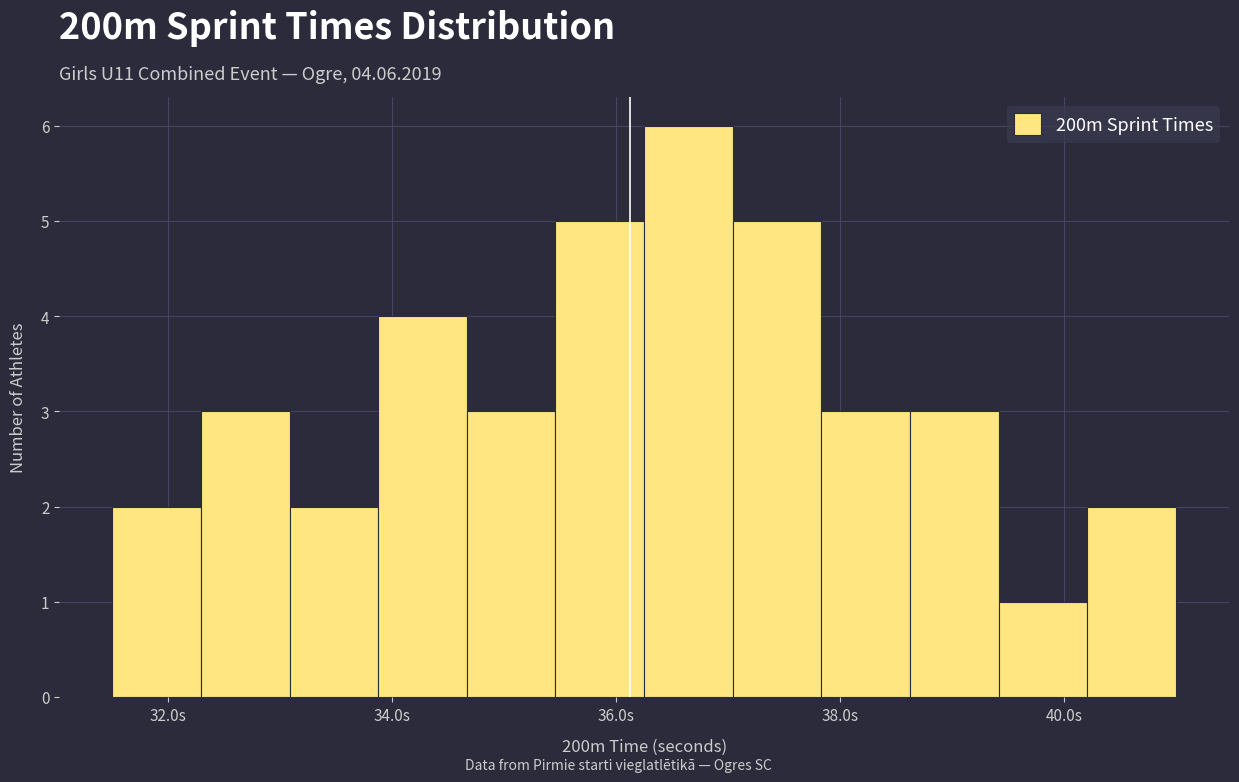

Read against the x-axis, roughly where is the centre of the tallest bar?

36.6